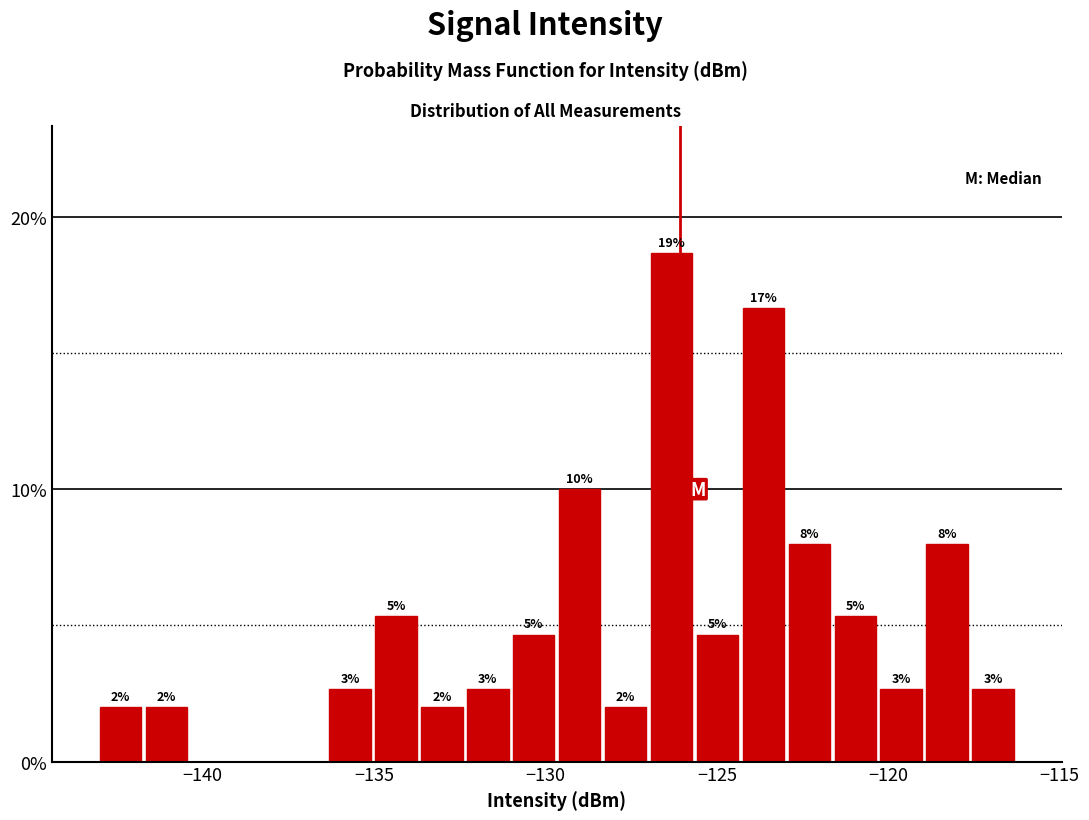

Around what value on the x-axis is the tallest bar? Give the approximate position of its centre, as read against the axis.

-126.5